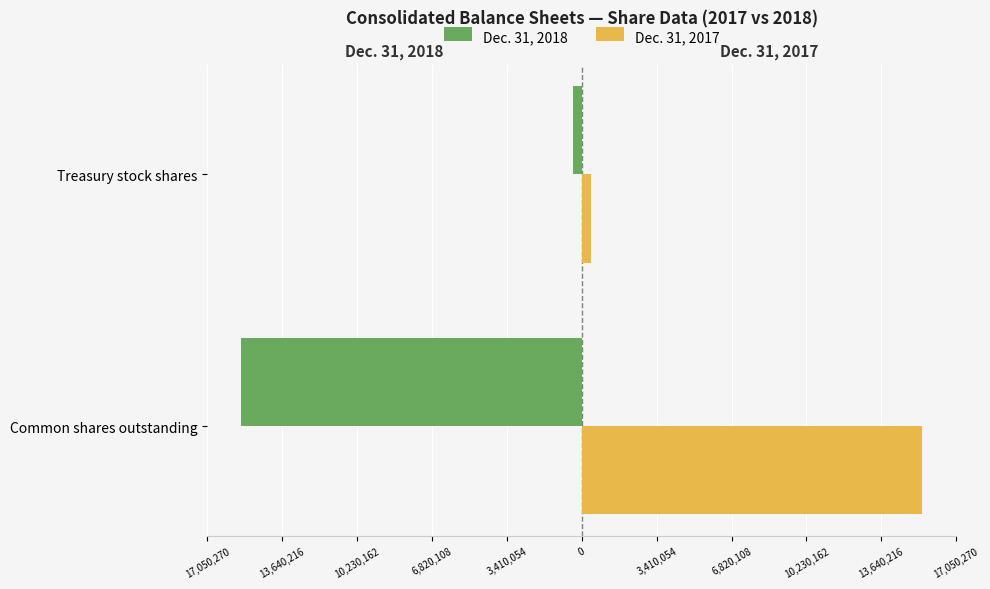

What are all the series names shown in the legend?

Dec. 31, 2018, Dec. 31, 2017